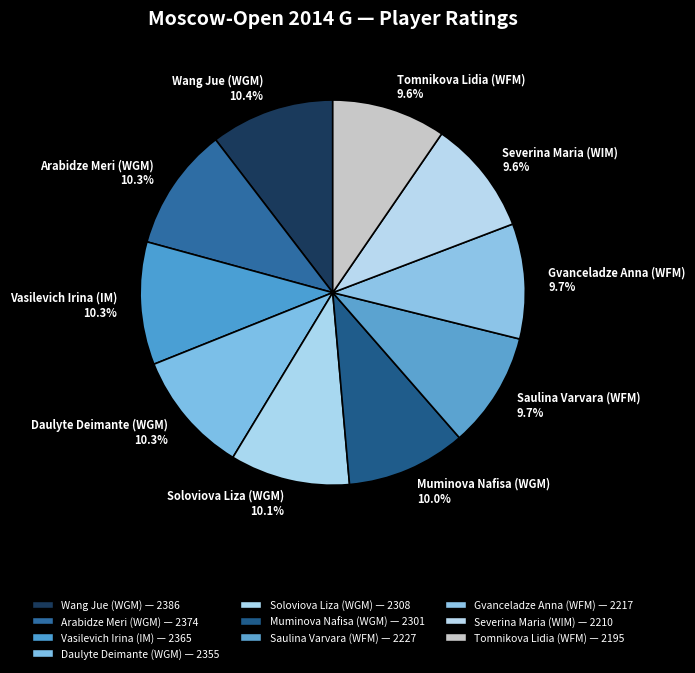

The Daulyte Deimante (WGM) slice represents 21% of the pie. True or false?

False